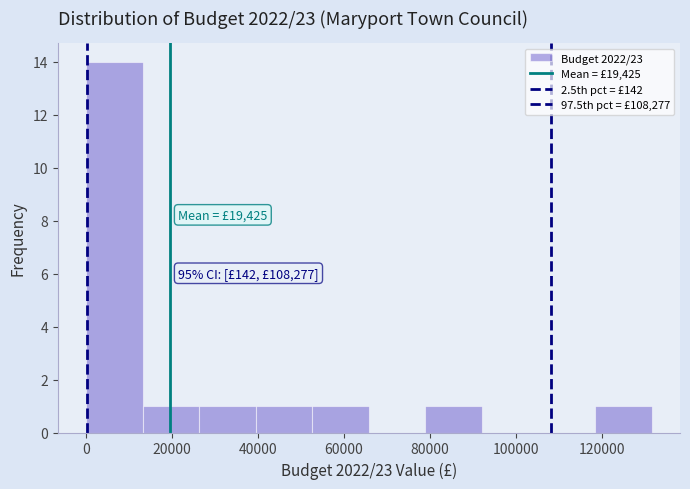

Which range on the x-axis has the tallest bar?

0 to 14000